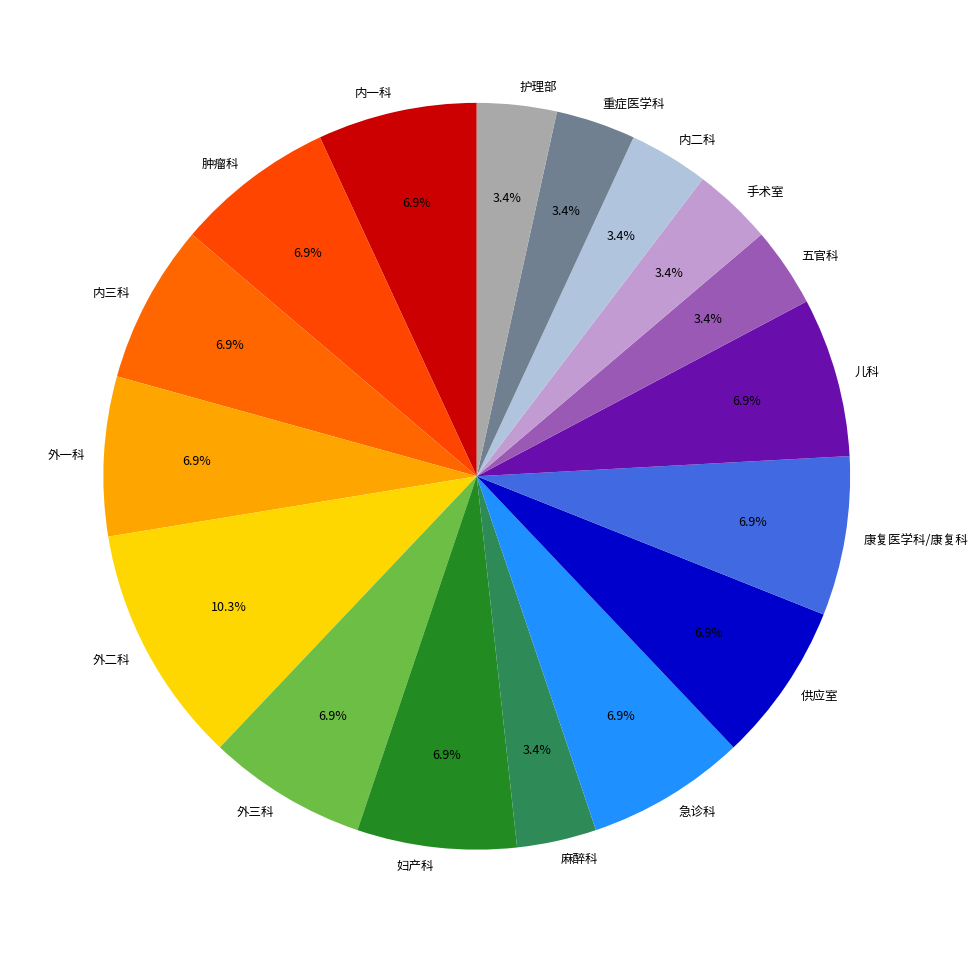

Which slice is the largest?

外二科